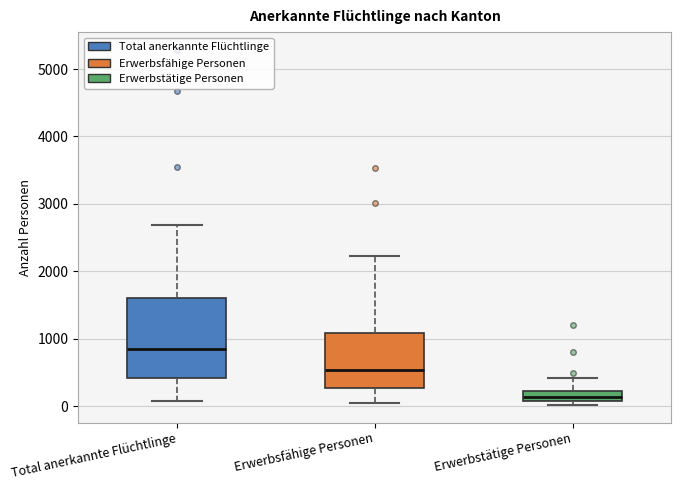

Which box is the tallest, from its lower edge to its upper edge?

Total anerkannte Flüchtlinge